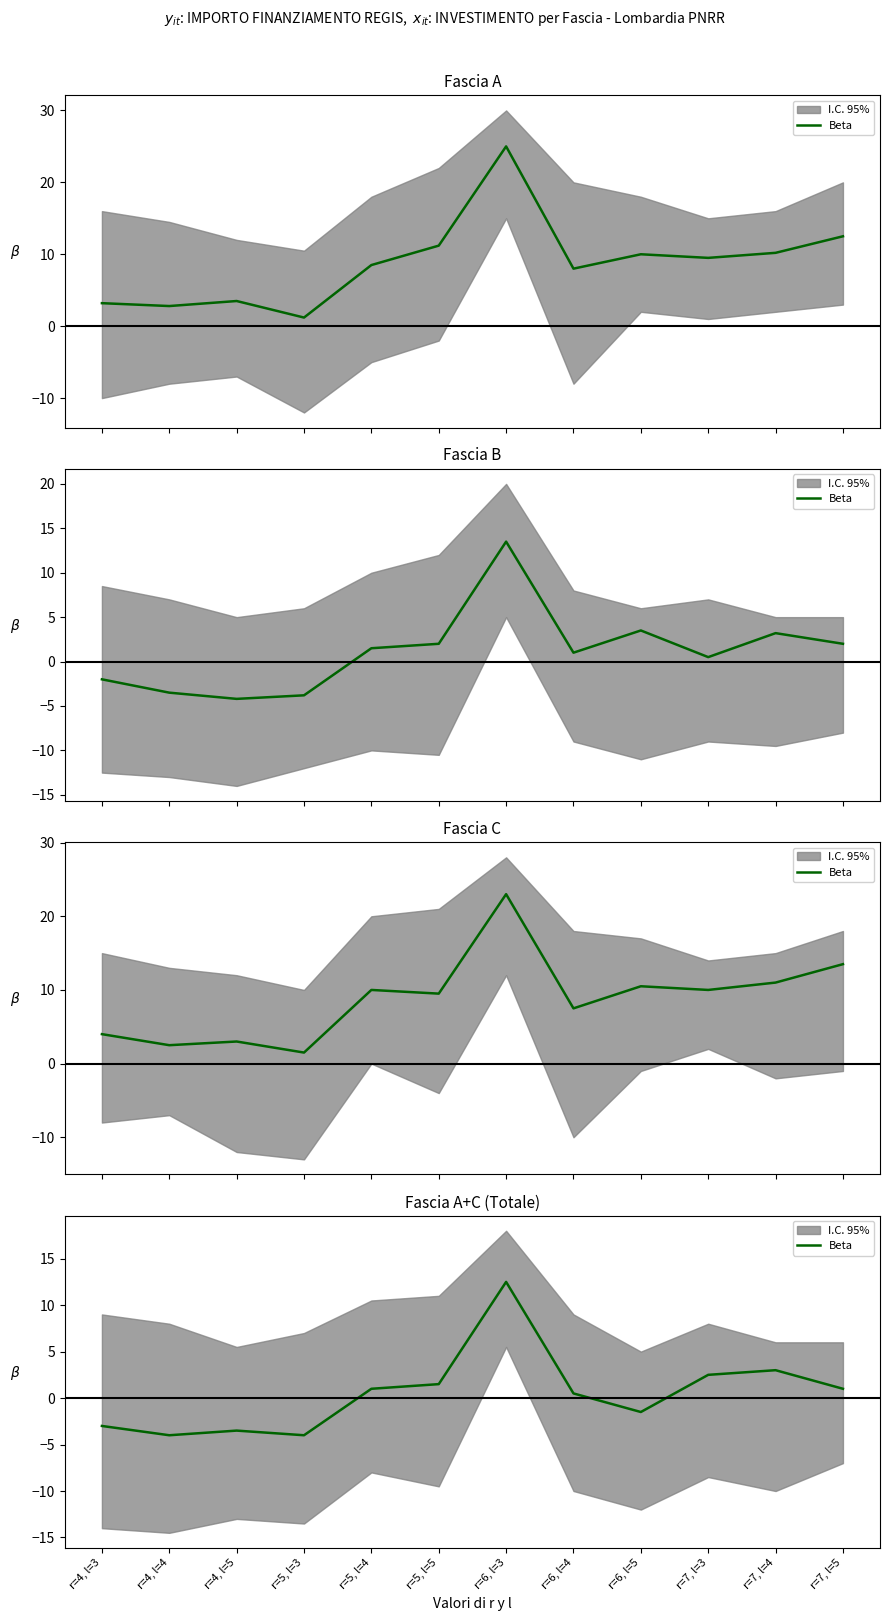

Which label corresponds to the smallest value in the chart?

r=4, l=4